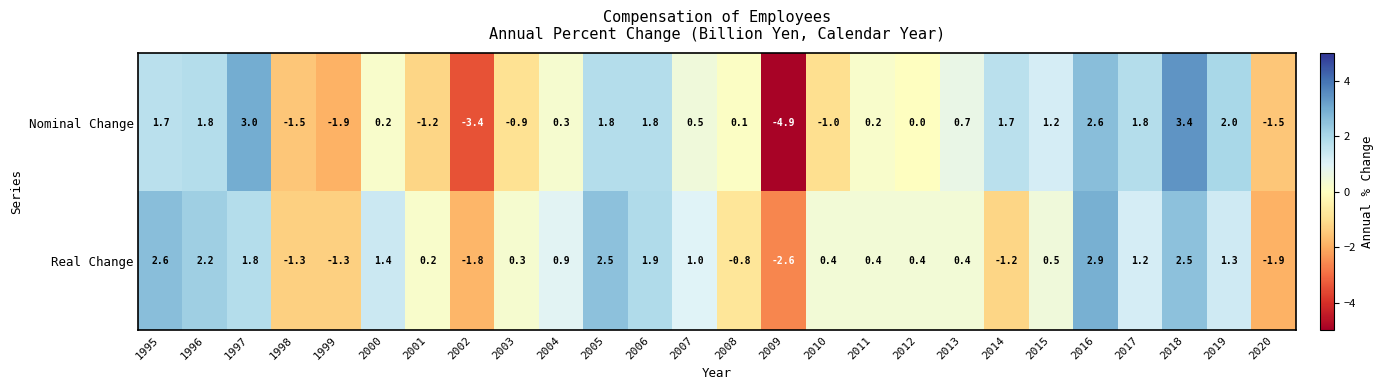

How many values in the Nominal Change series are below 0?

8